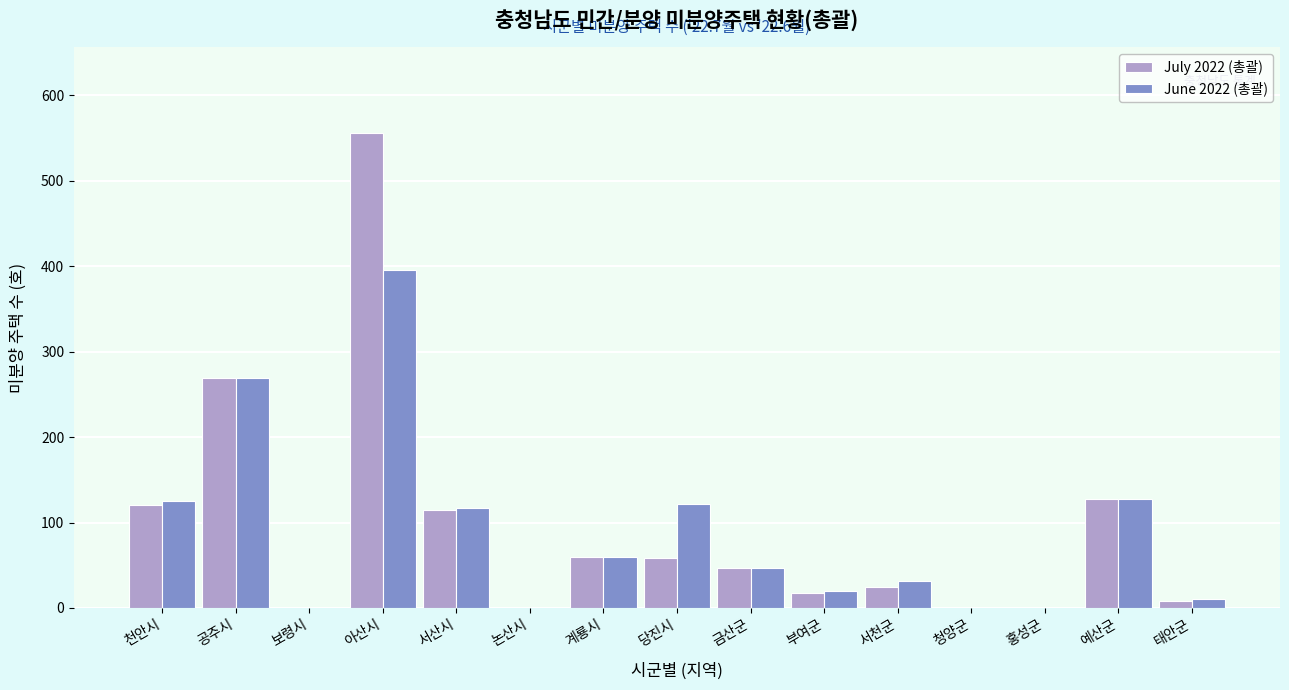

What is the sum of the June 2022 (총괄) values at 당진시 and 예산군?

250